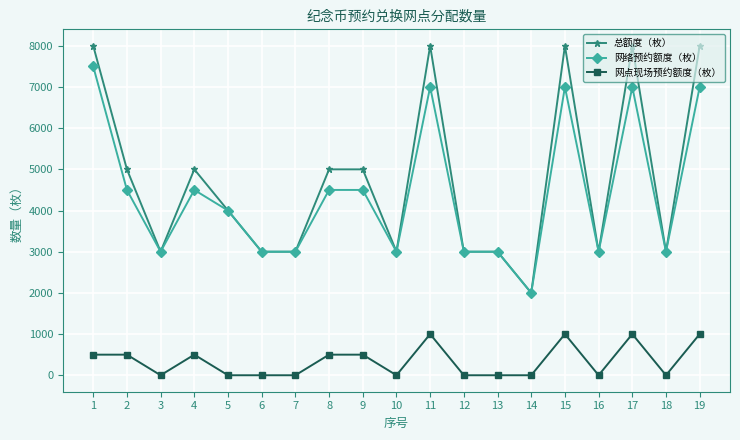

Reading right to left, extract all data points from this chart.

总额度（枚）: 19=8000	18=3000	17=8000	16=3000	15=8000	14=2000	13=3000	12=3000	11=8000	10=3000	9=5000	8=5000	7=3000	6=3000	5=4000	4=5000	3=3000	2=5000	1=8000
网络预约额度（枚）: 19=7000	18=3000	17=7000	16=3000	15=7000	14=2000	13=3000	12=3000	11=7000	10=3000	9=4500	8=4500	7=3000	6=3000	5=4000	4=4500	3=3000	2=4500	1=7500
网点现场预约额度（枚）: 19=1000	18=0	17=1000	16=0	15=1000	14=0	13=0	12=0	11=1000	10=0	9=500	8=500	7=0	6=0	5=0	4=500	3=0	2=500	1=500